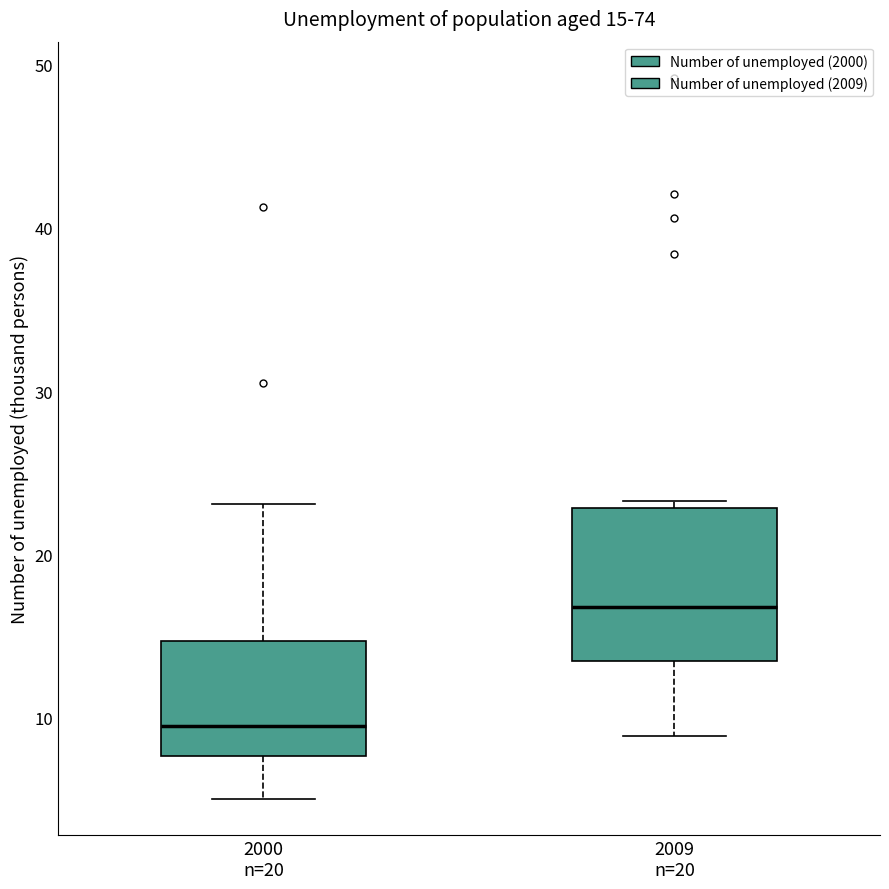

Which box has the highest median line?

2009 n=20